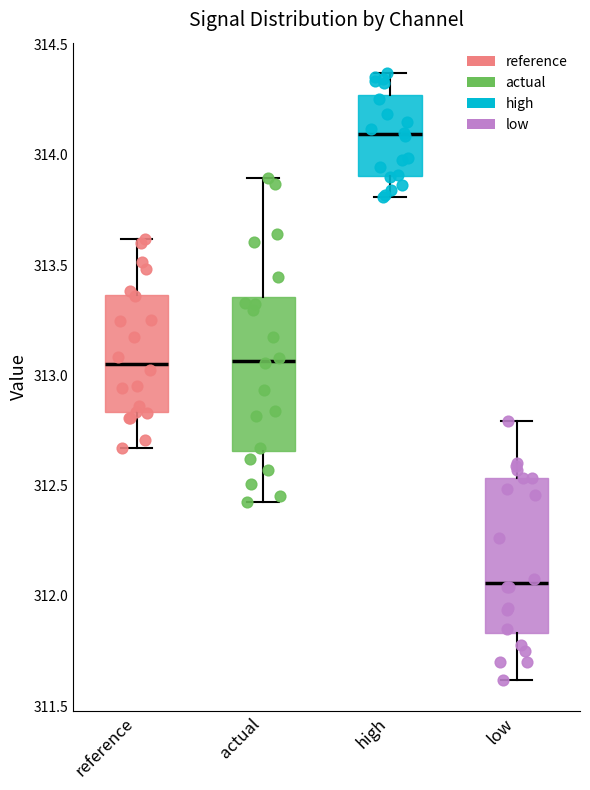

Reading left to right, transcribe this box plot: for each box, give where its median line is, the range the box spans, and where its two whiskers end, as read against the y-axis. The values are not printed on the chart, so give them approximately, as read against the axis.

reference: median 313.05, box 312.85 to 313.35, whiskers 312.65 to 313.60
actual: median 313.05, box 312.65 to 313.35, whiskers 312.40 to 313.90
high: median 314.10, box 313.90 to 314.25, whiskers 313.80 to 314.35
low: median 312.05, box 311.85 to 312.55, whiskers 311.60 to 312.80